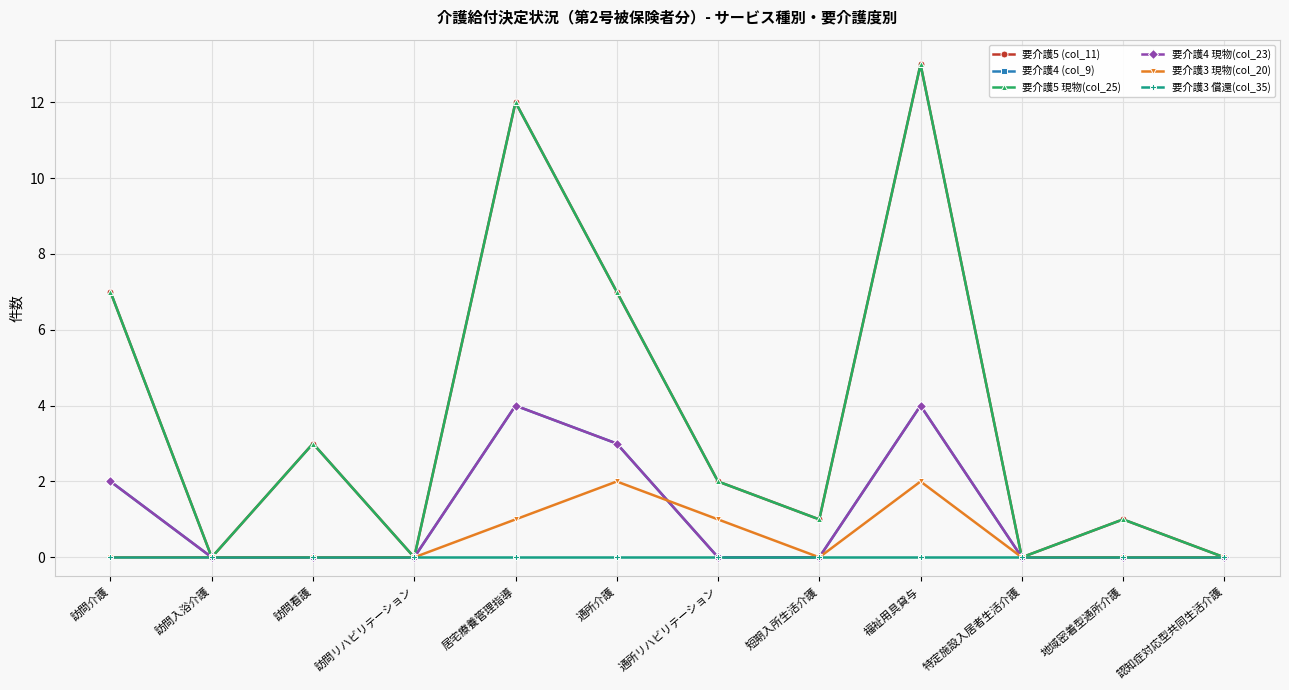

The 要介護4 (col_9) series shows 1 at 通所介護. True or false?

False